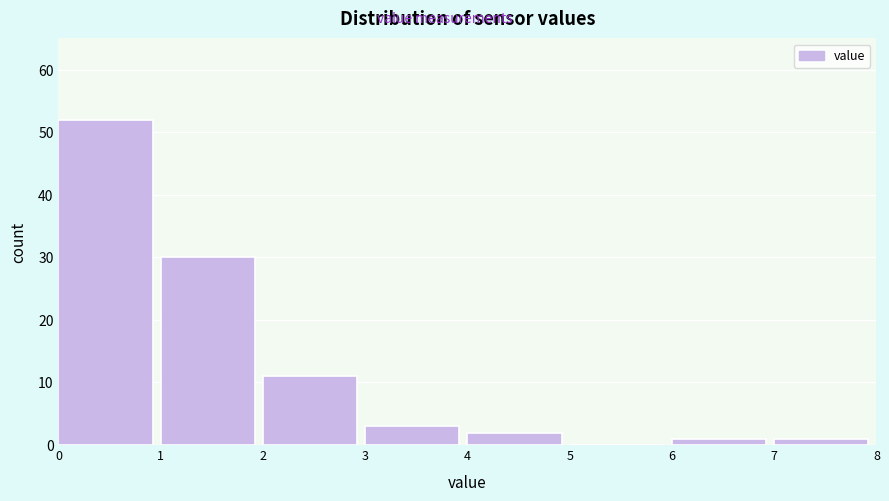

Over which range of the x-axis is the bar tallest?

0 to 1